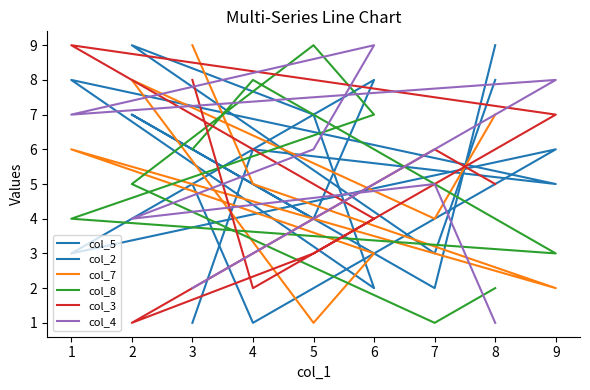

What is the value of the col_2 point at the 7th from the left?

5